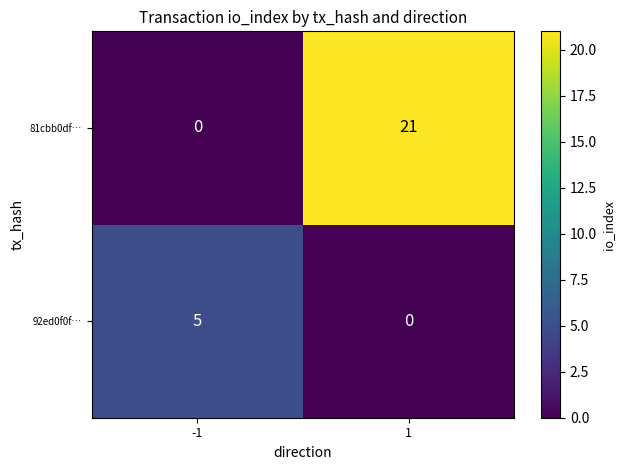

How many data points in 81cbb0df… are less than 21?

1